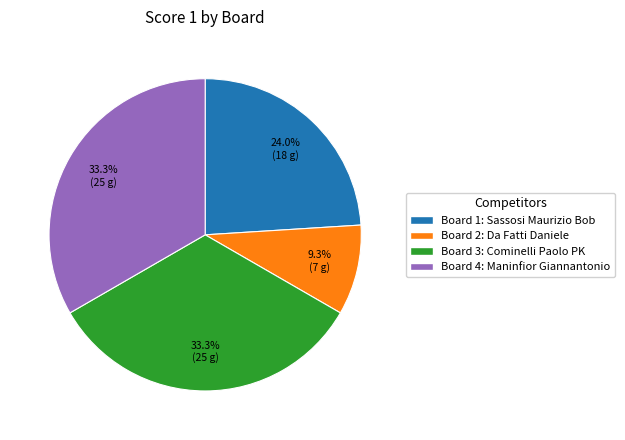

What is the smallest slice in the pie chart?

Board 2